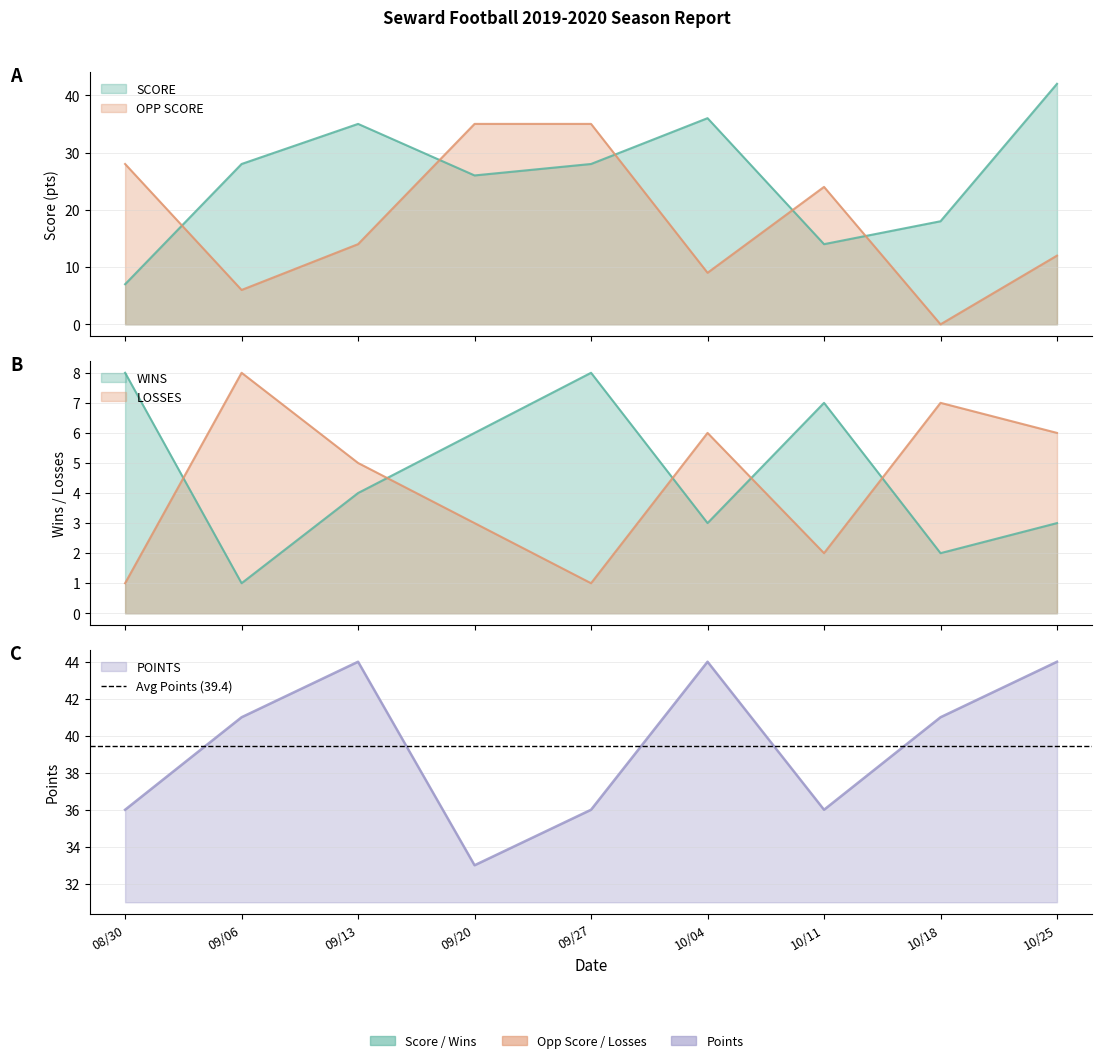

What is the sum of the SCORE values at 09/27 and 08/30?

35